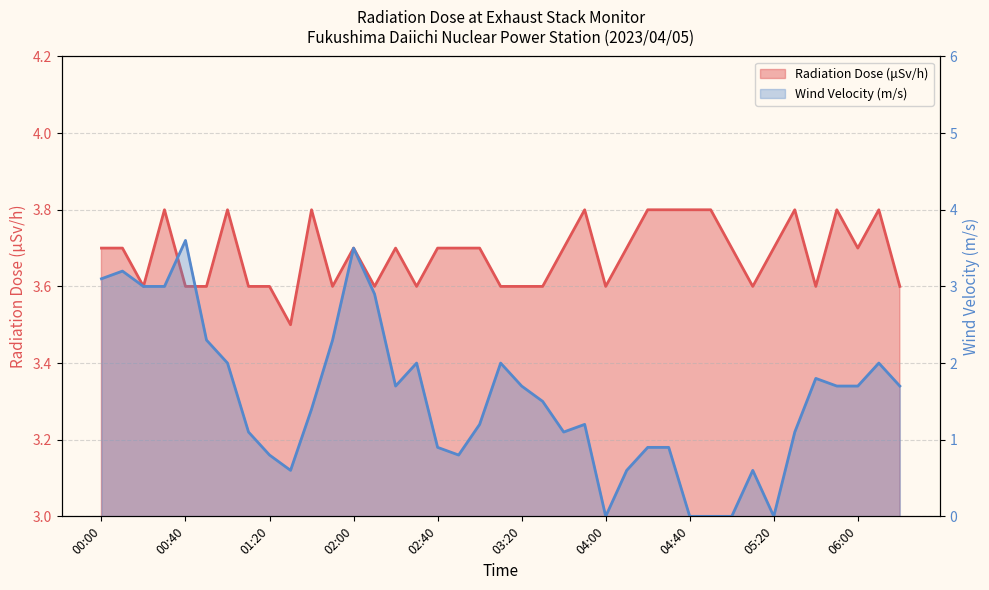

What is the total value across all series at 02:40?

4.6